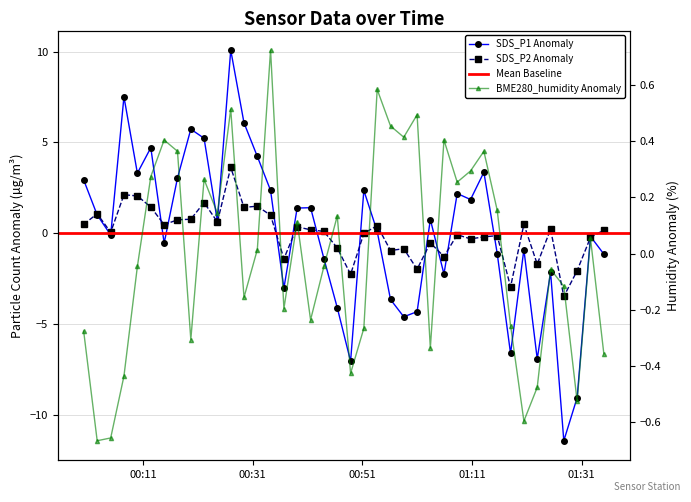

How many interior local valleys does the SDS_P1 series have?

12